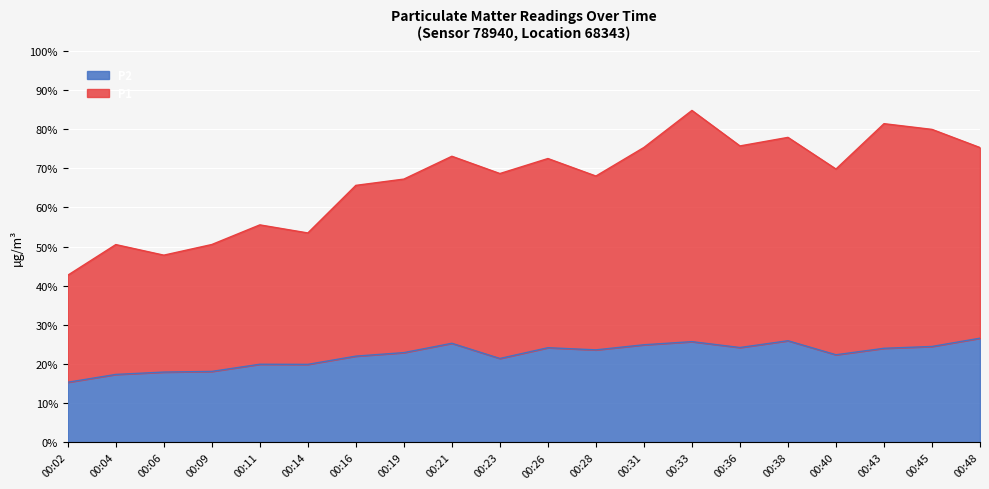

At which category does P2 reach its first local valley?

00:14